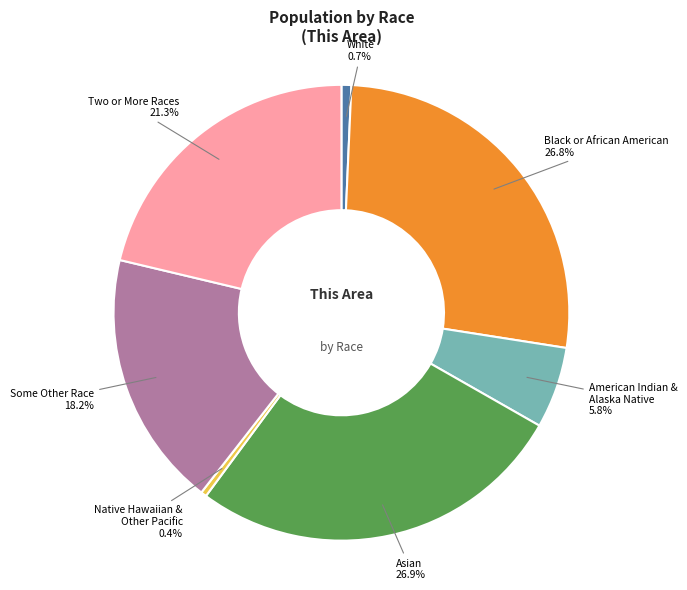

Does any single category account for the majority?

No